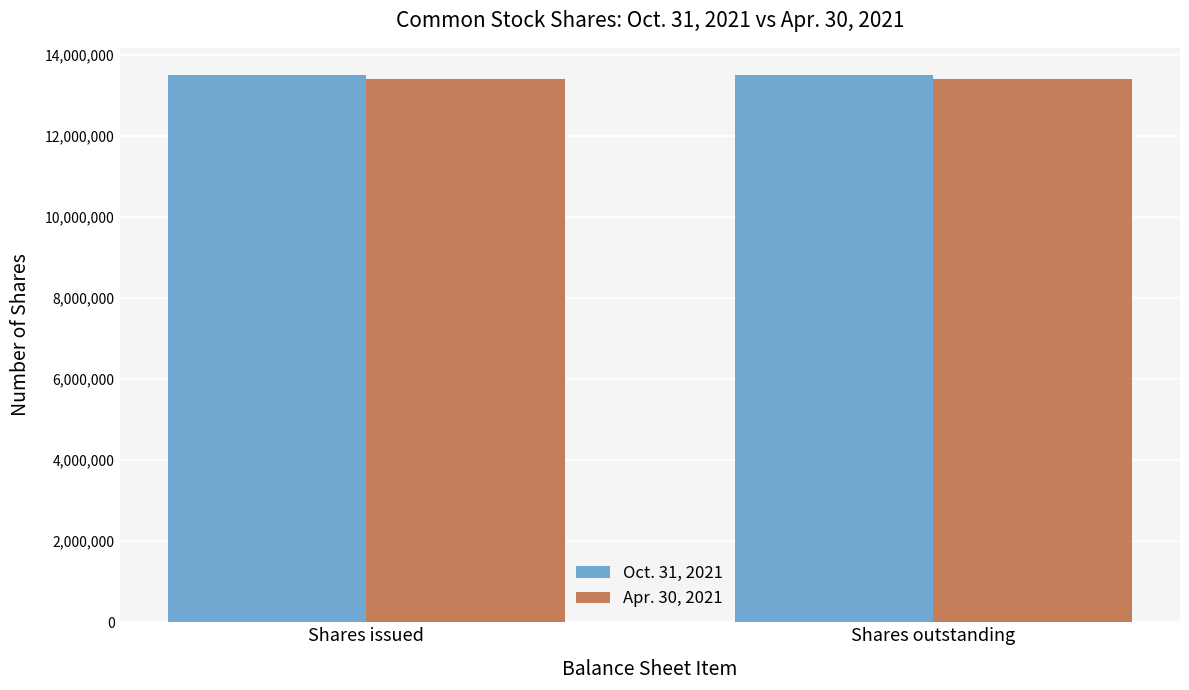

What is the total value across all series at Shares outstanding?

26910210